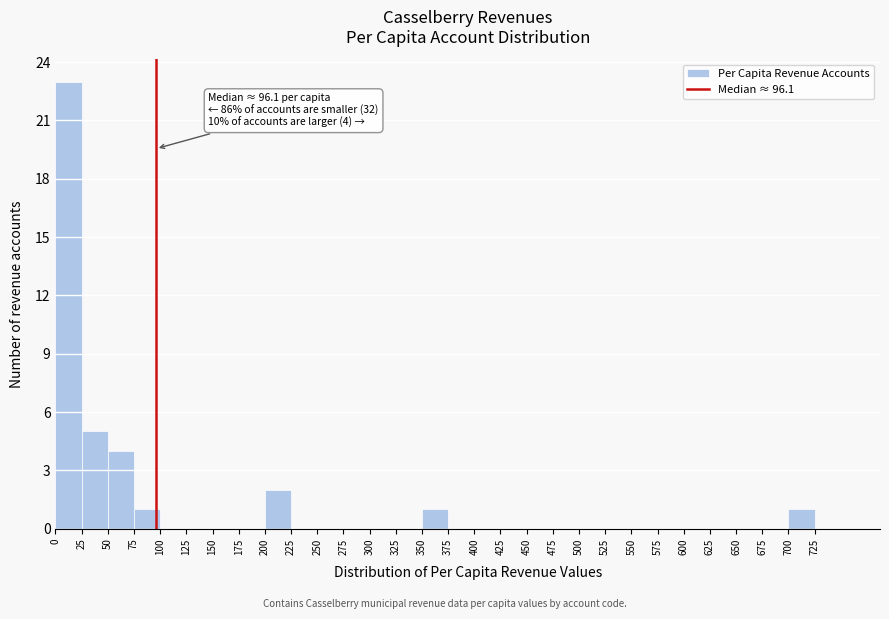

Which range on the x-axis has the tallest bar?

0 to 25